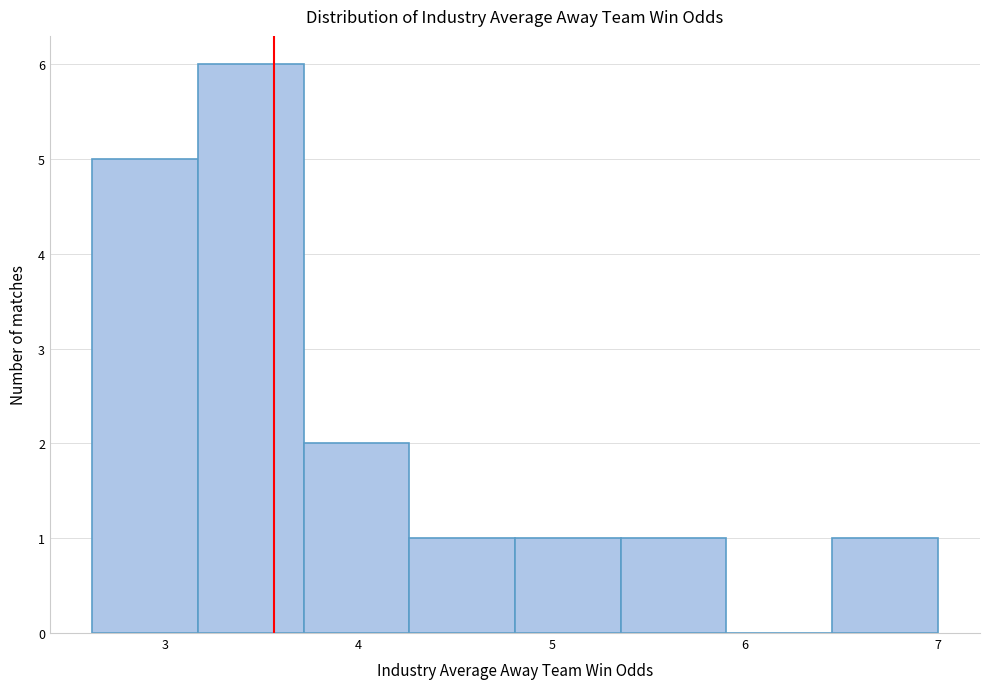

Reading left to right, transcribe this chart: for each bar, give the range it covers on the x-axis and its height. Neither the bar edges nor the heights are printed on the chart, so give them approximately, as read against the axes.

2.6 to 3.2: 5
3.2 to 3.7: 6
3.7 to 4.3: 2
4.3 to 4.8: 1
4.8 to 5.4: 1
5.4 to 5.9: 1
5.9 to 6.5: 0
6.5 to 7.0: 1